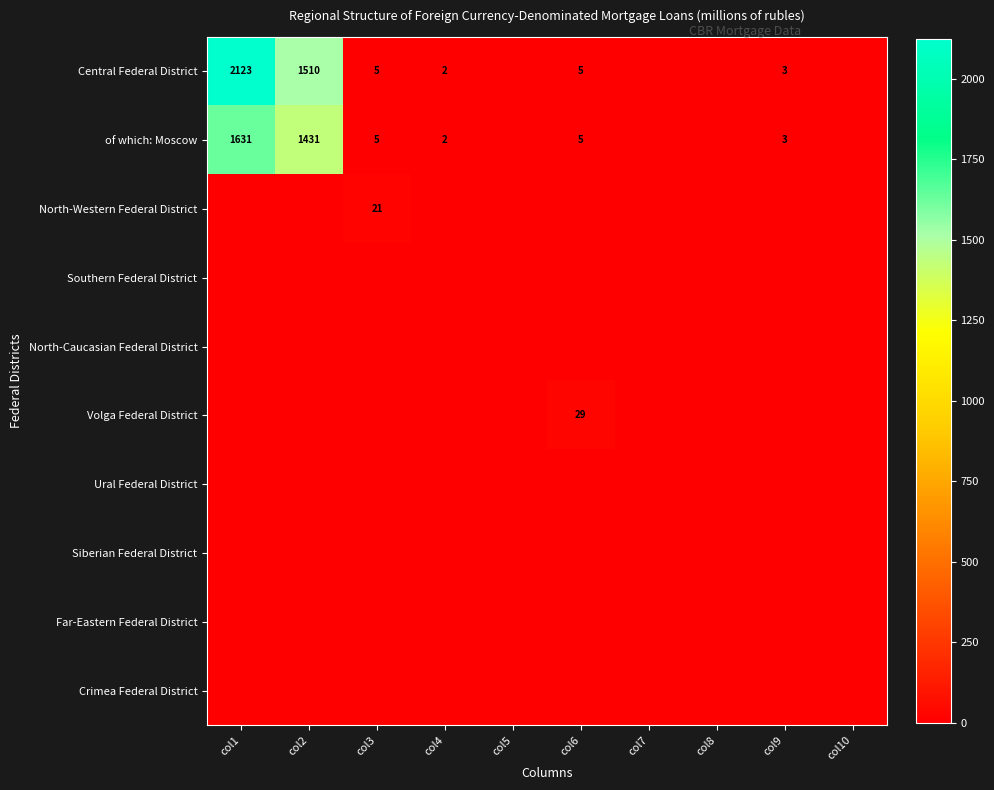

True or false: North-Caucasian Federal District has a value of 0 at col3.

True